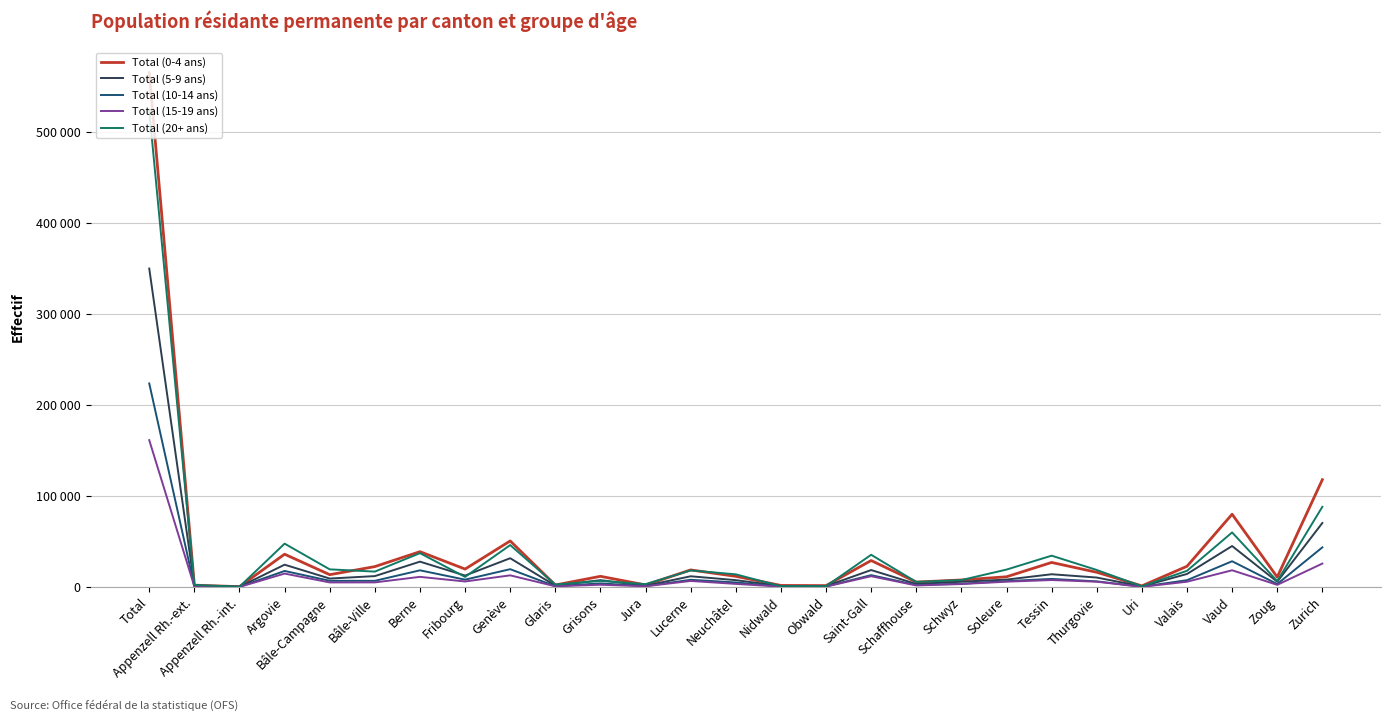

Is this an area chart (filled region under the line)?

No